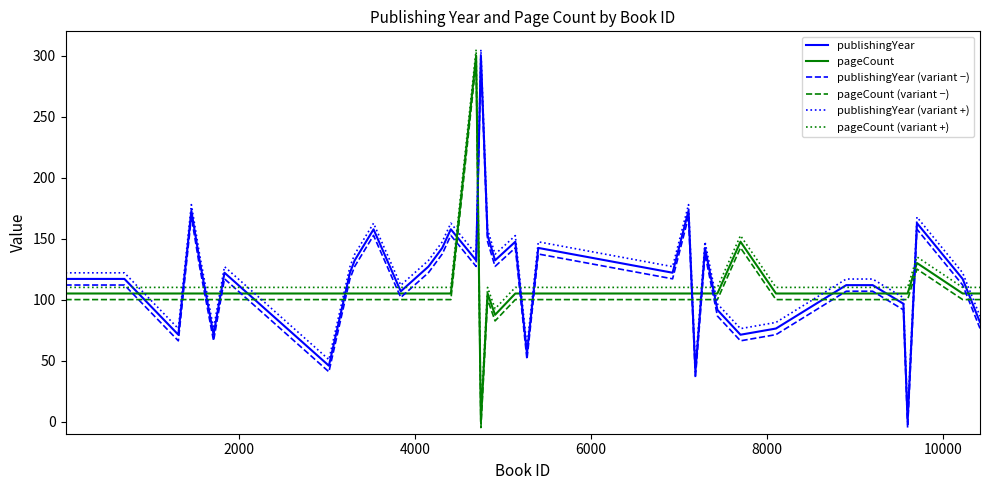

True or false: pageCount and pageCount (variant −) intersect in this chart.

False